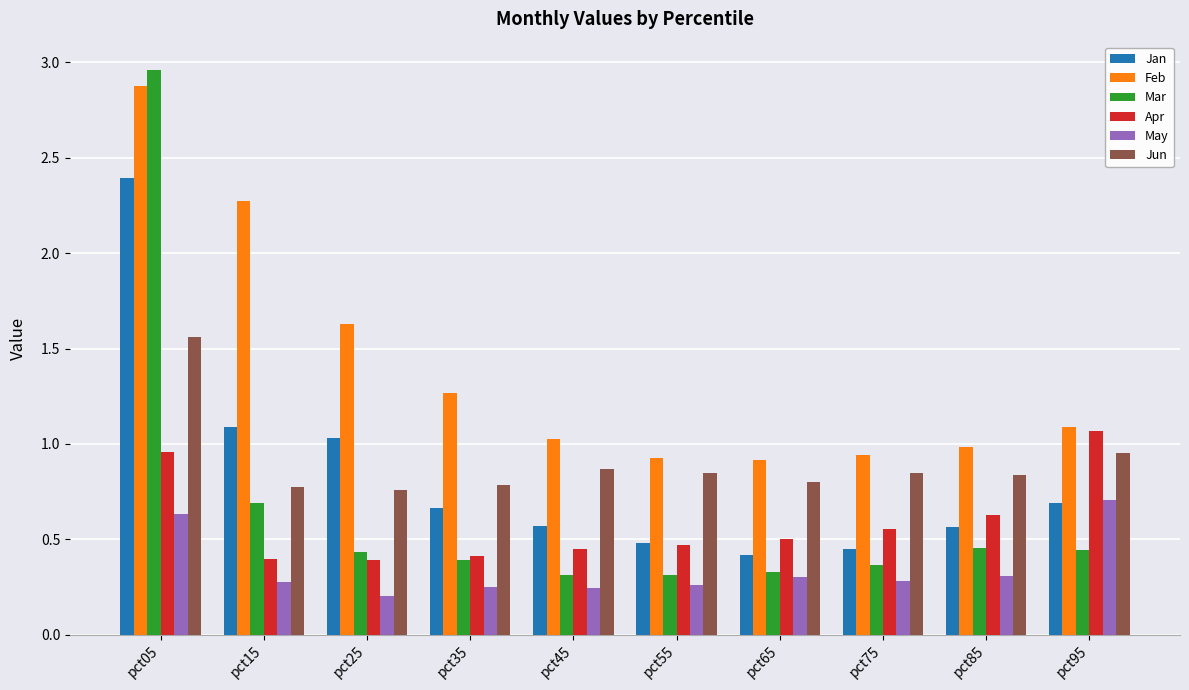

At which category does the chart reach its peak across all series?

pct05